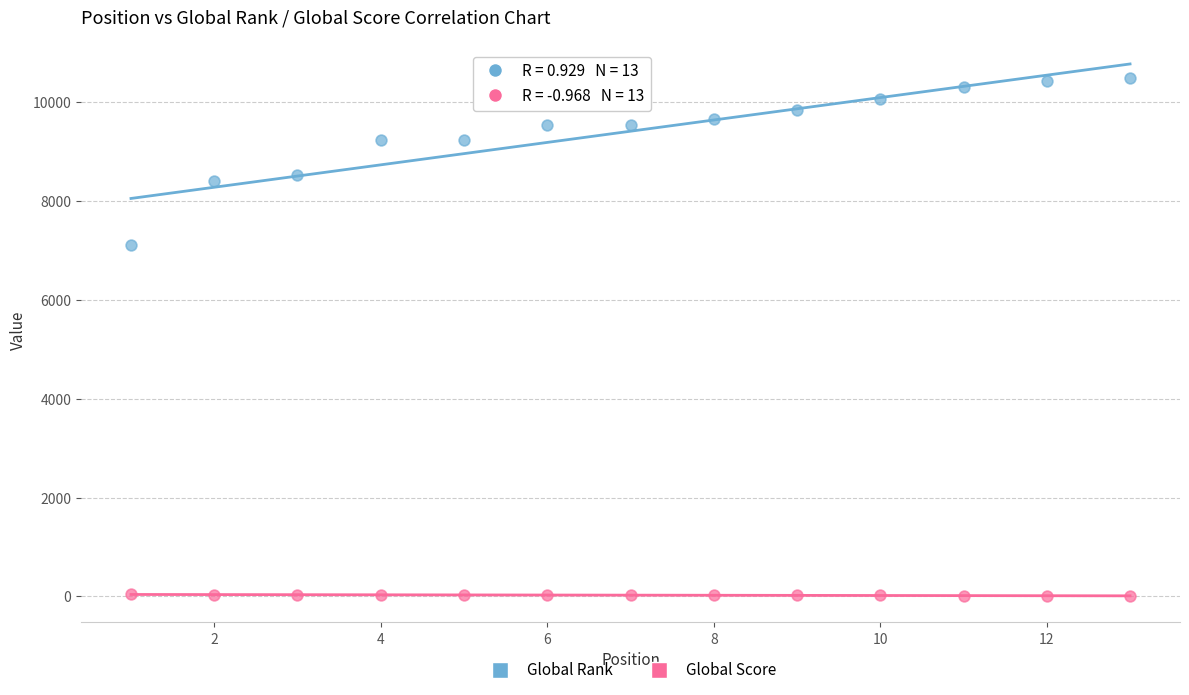

Across all data points, what is the range of Y values (max minus min)?

10476